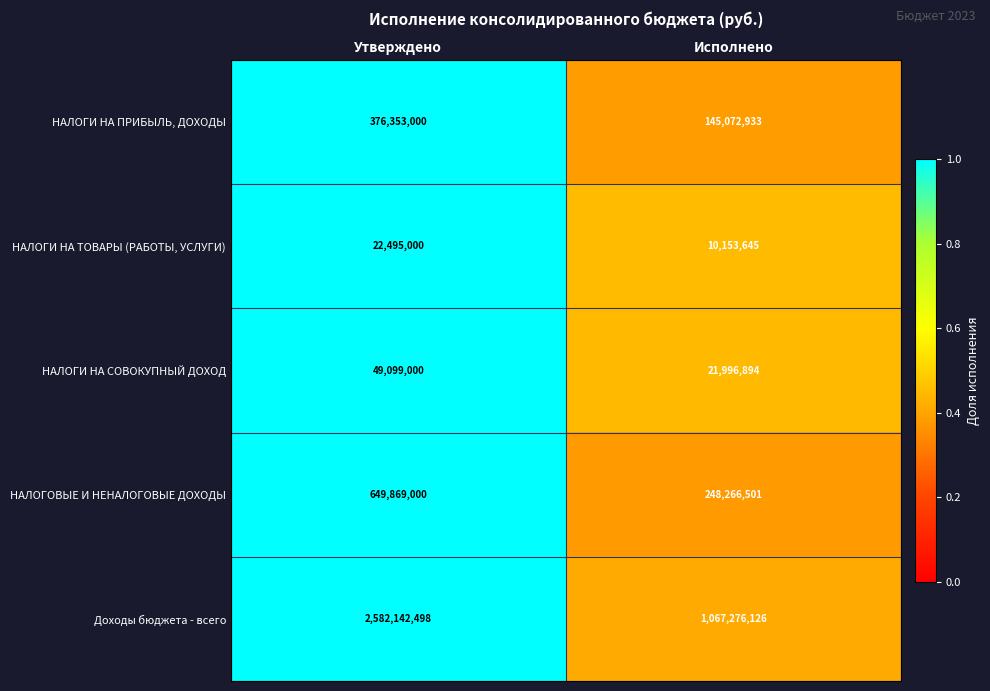

What is the minimum value shown in the chart?

10153645